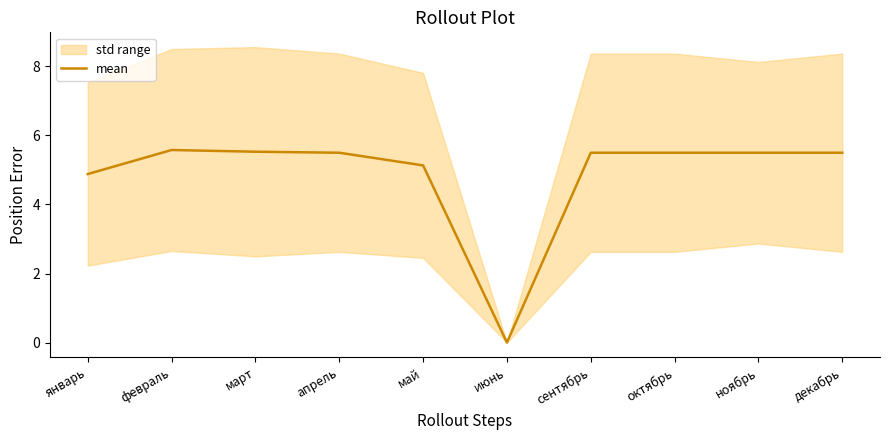

Which category has the lowest value across all series?

июнь